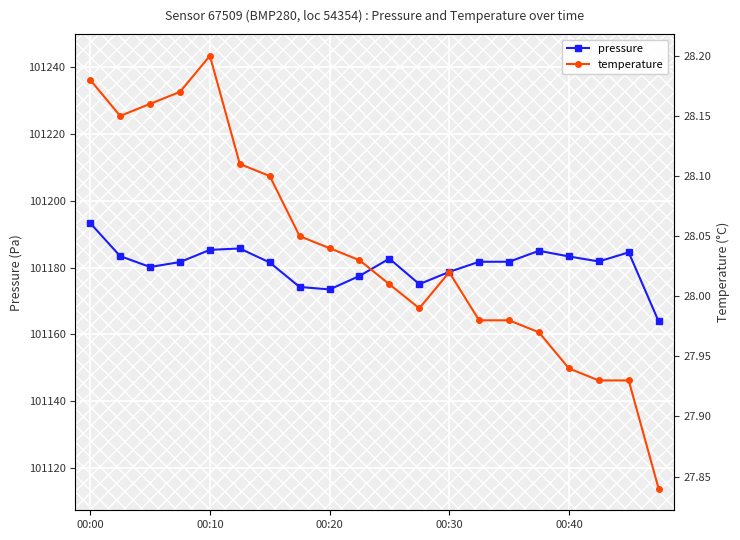

Rank the series by their average value, from lowest to highest.

temperature, pressure